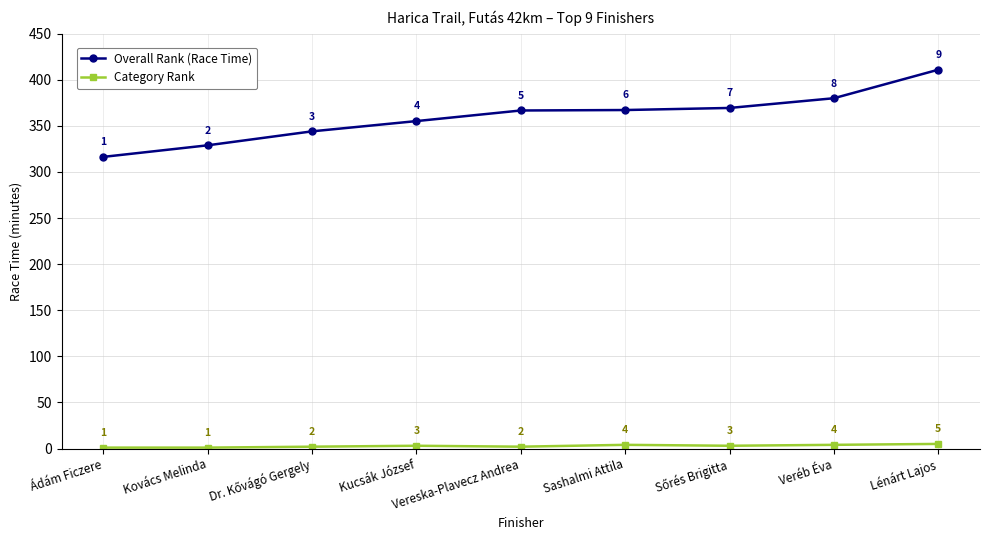

What are all the series names shown in the legend?

Overall Rank (Race Time), Category Rank